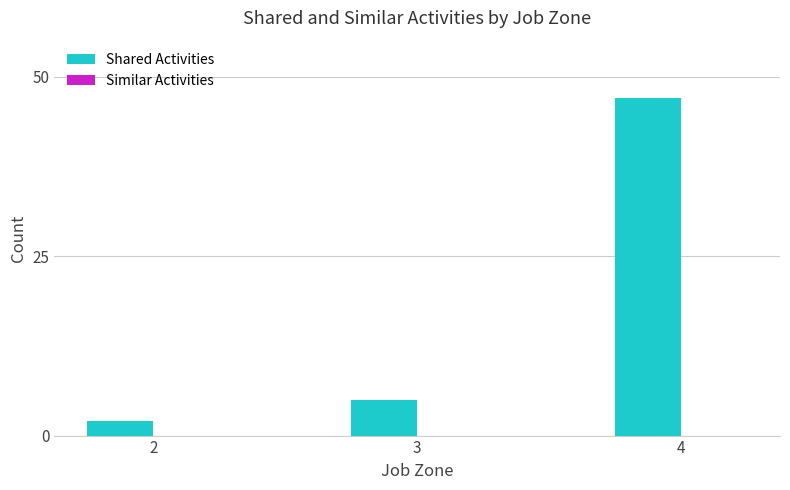

What is the change in value from 3 to 4?

+42